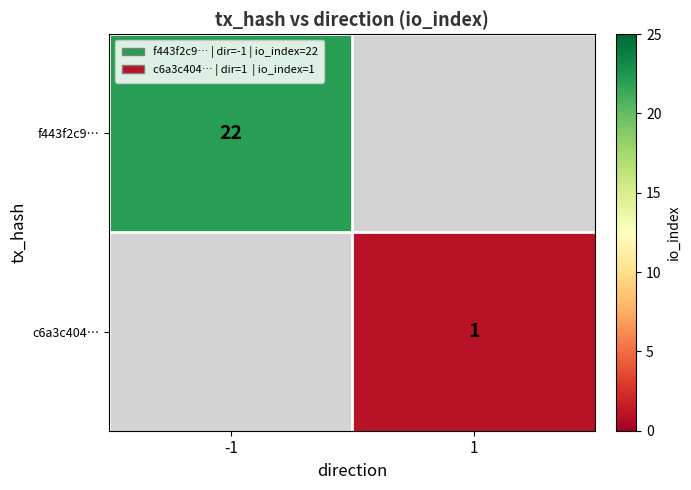

True or false: f443f2c9… has a value of 30 at -1.

False